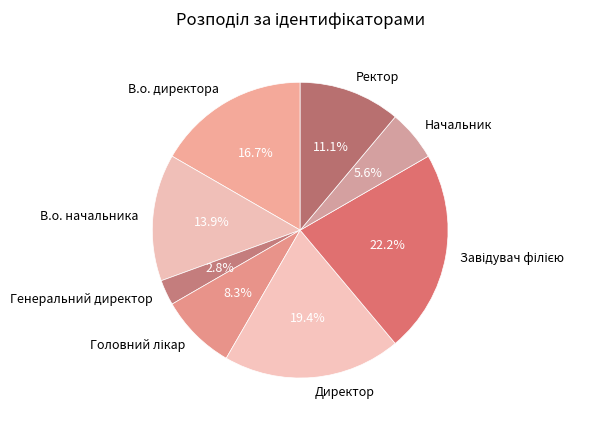

True or false: В.о. начальника accounts for 25% of the total.

False